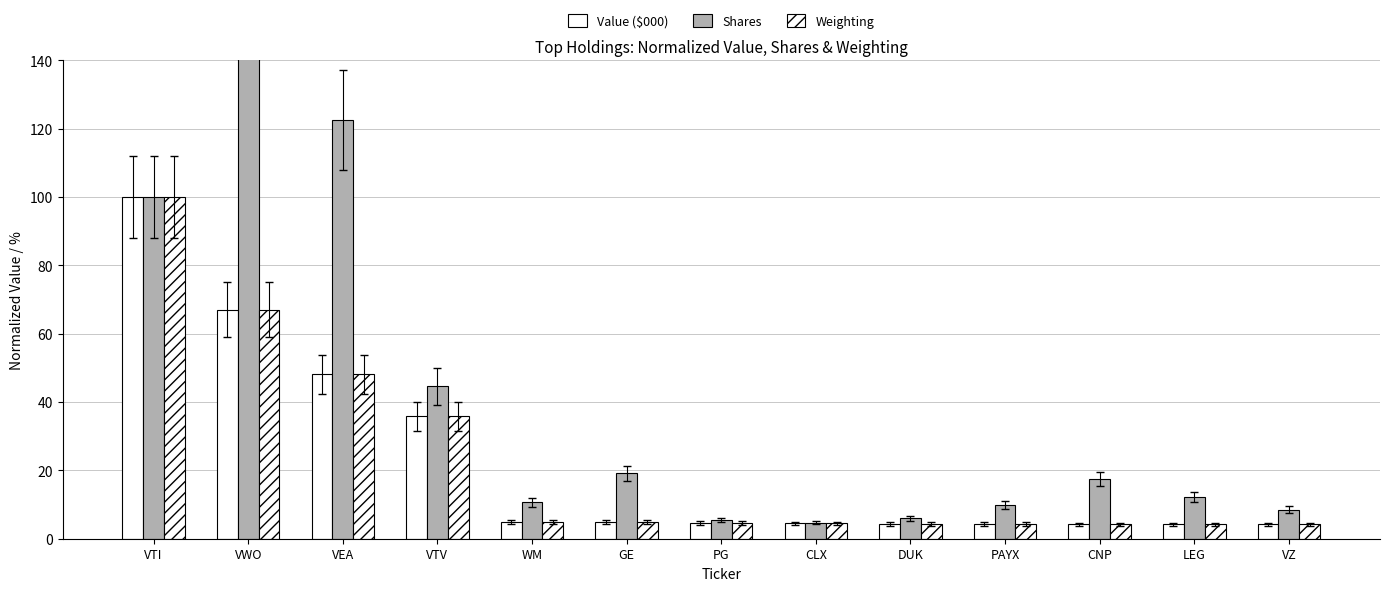

Are the bars grouped side by side (vs. stacked)?

Yes